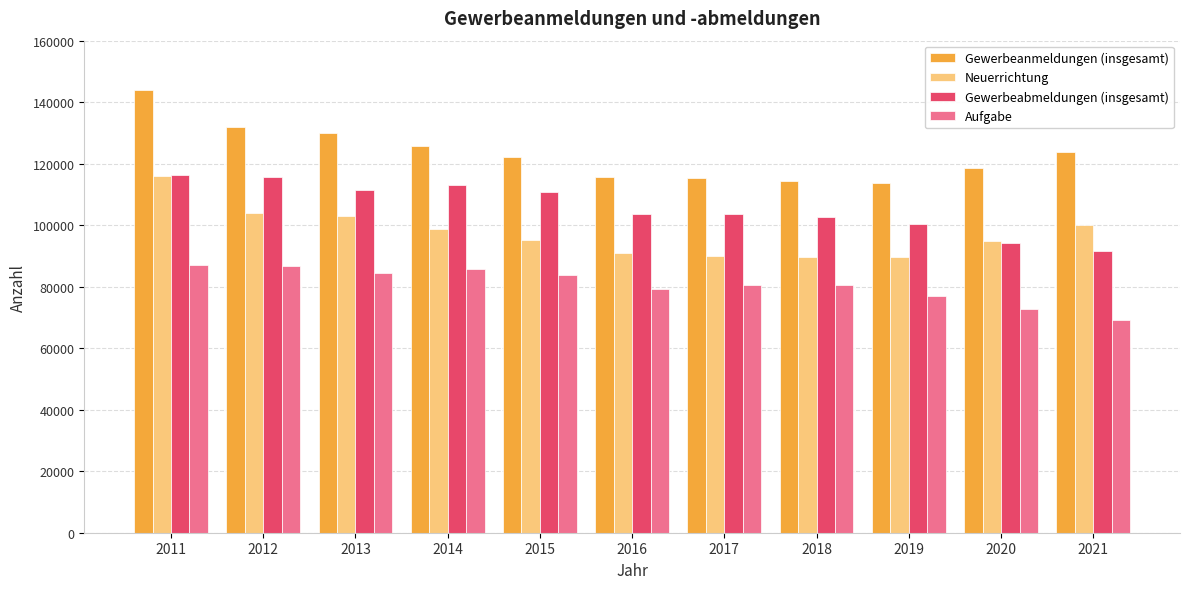

How many bars are there in each group?

4